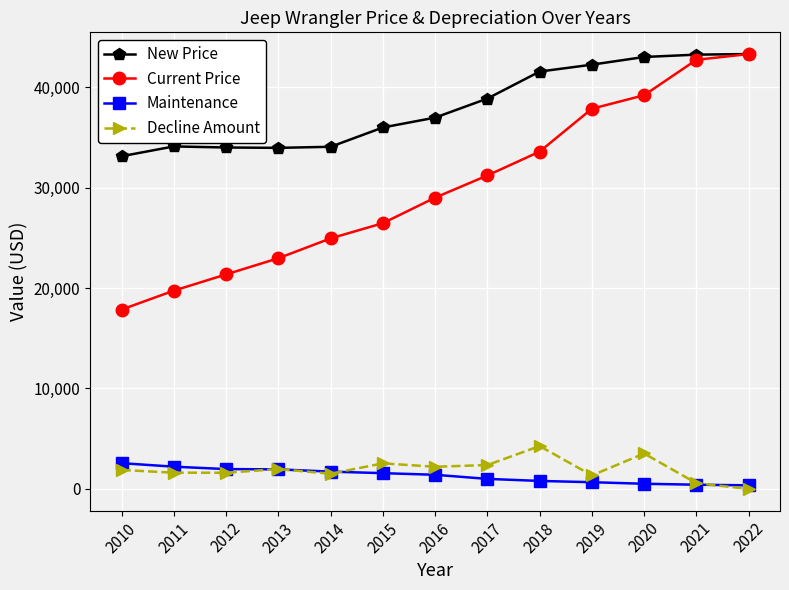

How many lines are shown in the chart?

4